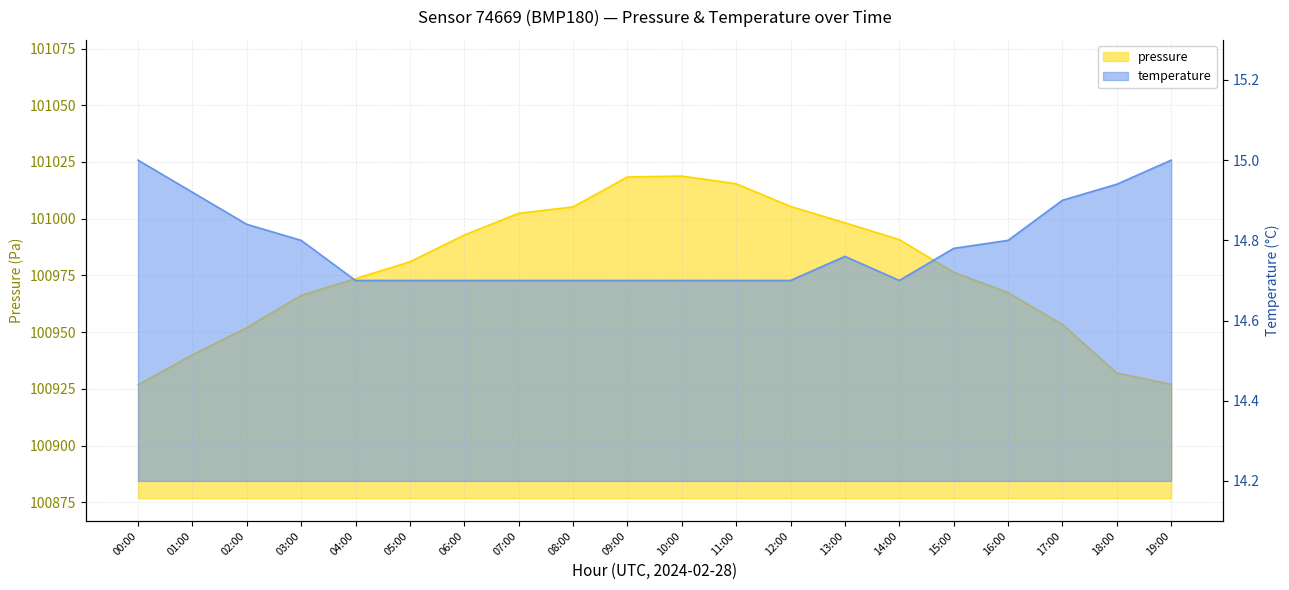

Which series has the widest spread of values?

pressure